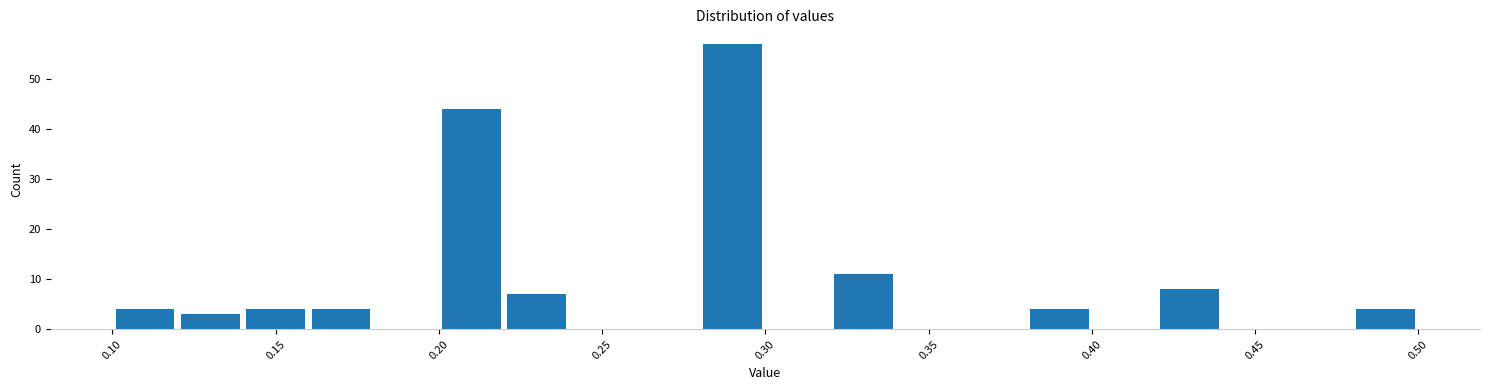

Reading left to right, transcribe this chart: for each bar, give the range it covers on the x-axis and its height. The values are not printed on the chart, so give them approximately, as read against the axis.

0.10 to 0.12: 4
0.12 to 0.14: 3
0.14 to 0.16: 4
0.16 to 0.18: 4
0.18 to 0.20: 0
0.20 to 0.22: 44
0.22 to 0.24: 7
0.24 to 0.26: 0
0.26 to 0.28: 0
0.28 to 0.30: 57
0.30 to 0.32: 0
0.32 to 0.34: 11
0.34 to 0.36: 0
0.36 to 0.38: 0
0.38 to 0.40: 4
0.40 to 0.42: 0
0.42 to 0.44: 8
0.44 to 0.46: 0
0.46 to 0.48: 0
0.48 to 0.50: 4